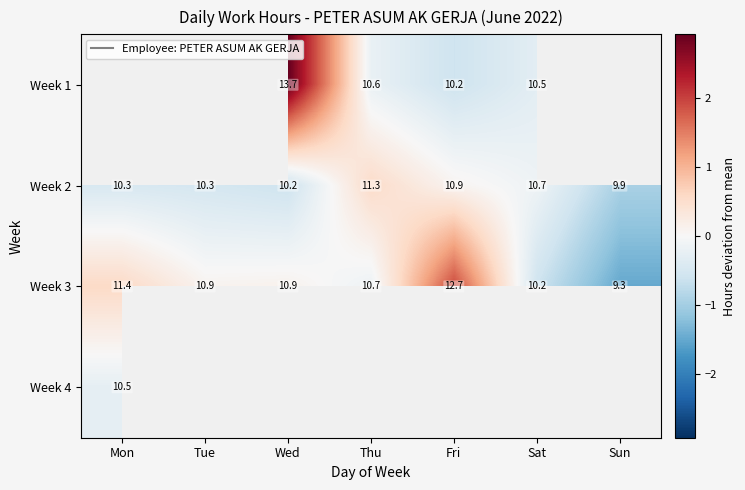

Where does the Week 3 series first go above 10?

Mon